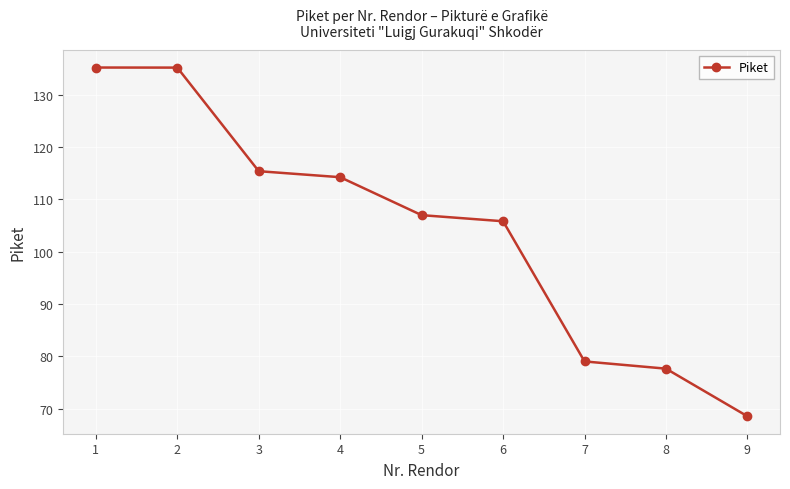

Approximately how many times larger is the value at 1 compared to 9?

2.0